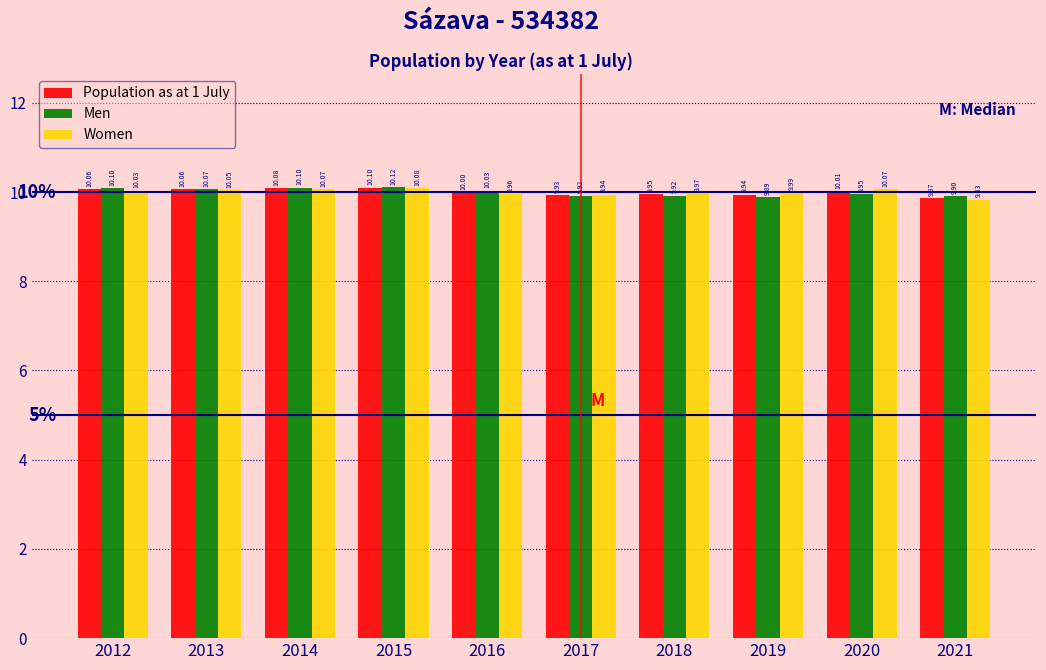

What is the sum of all Men values?

100.0